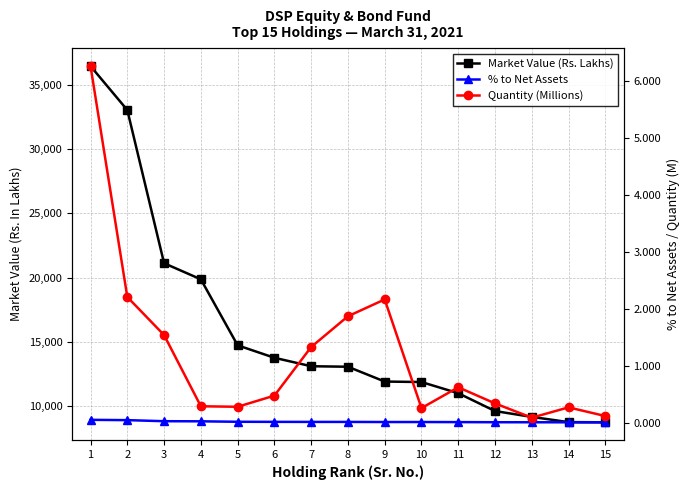

How many categories are shown in the chart?

15